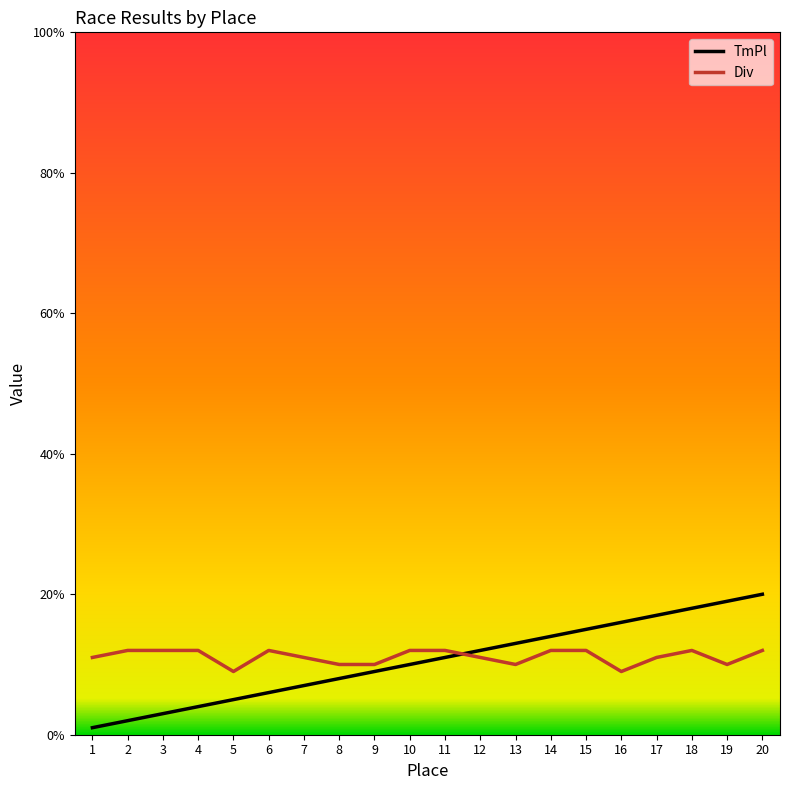

List the series in order of their peak value, highest first.

TmPl, Div